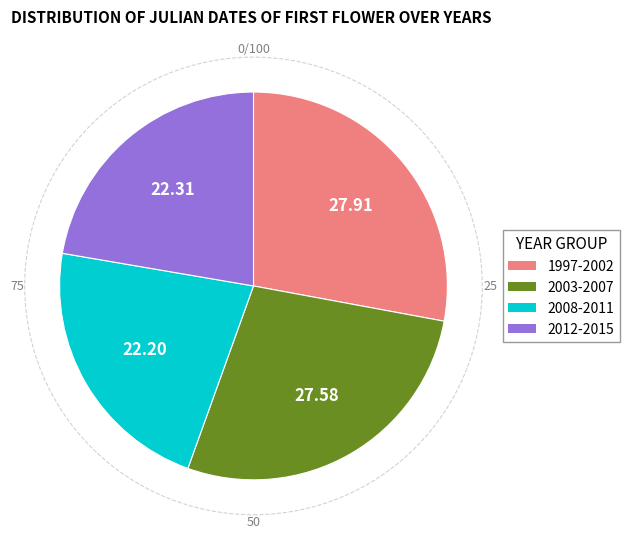

Is there any slice that represents more than half of the pie?

No